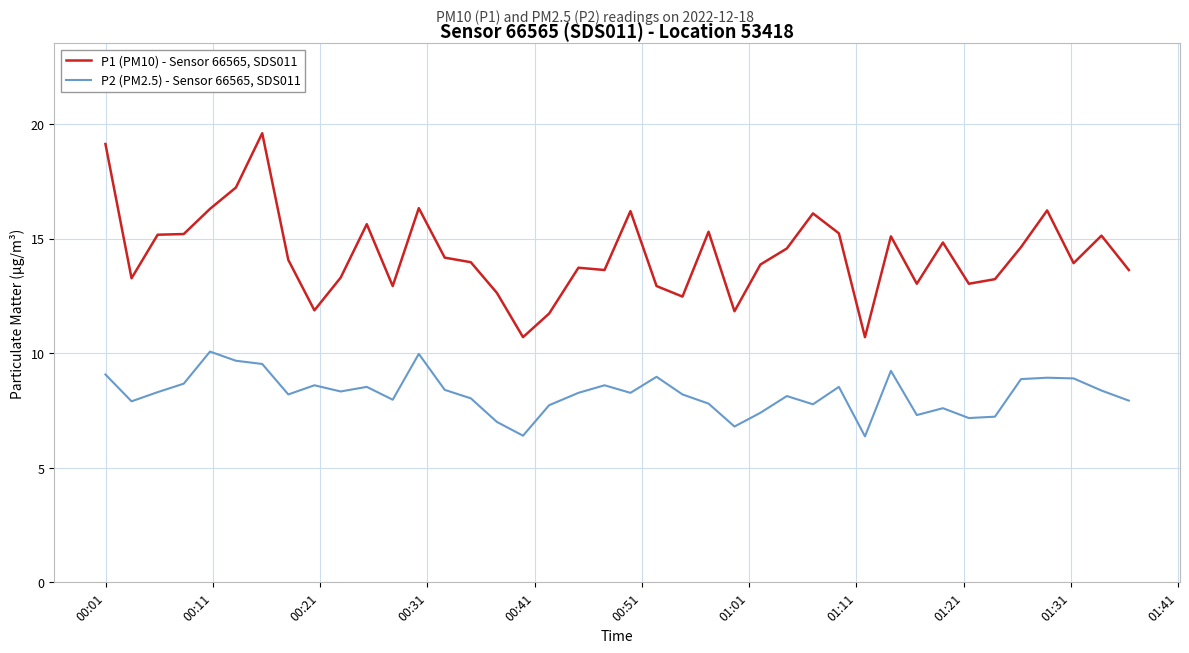

Which series has the largest range (max minus min)?

P1 (PM10) - Sensor 66565, SDS011